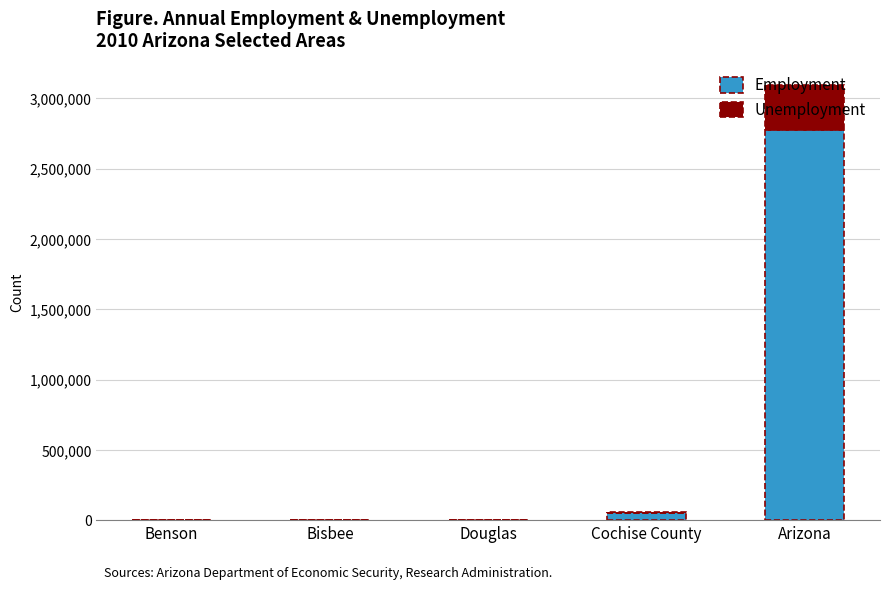

Where is Employment nearest to the value 1389547?

Cochise County